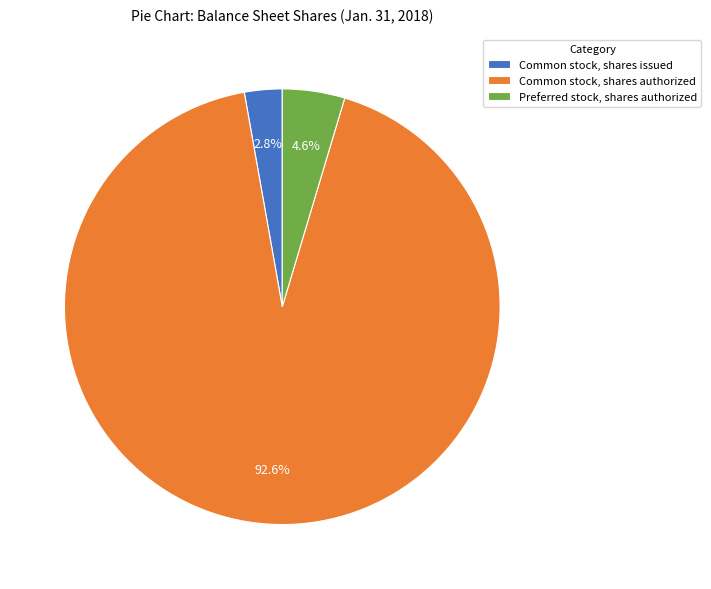

What percentage is NOT represented by Preferred stock, shares authorized?

95.4%